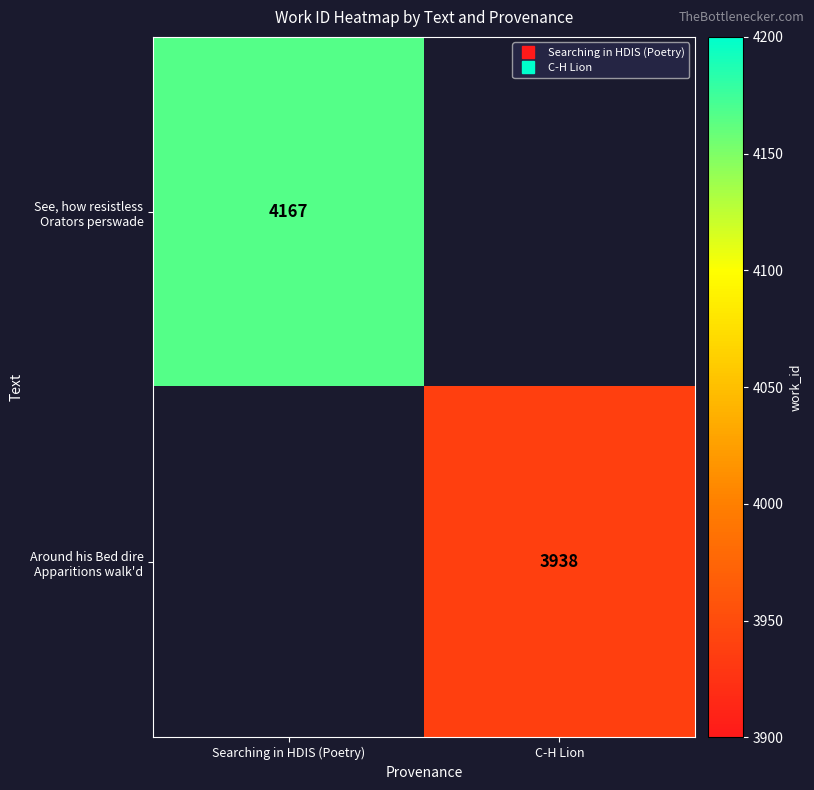

Rank the categories by Around his Bed dire Apparitions walk'd value from lowest to highest.

Searching in HDIS (Poetry), C-H Lion